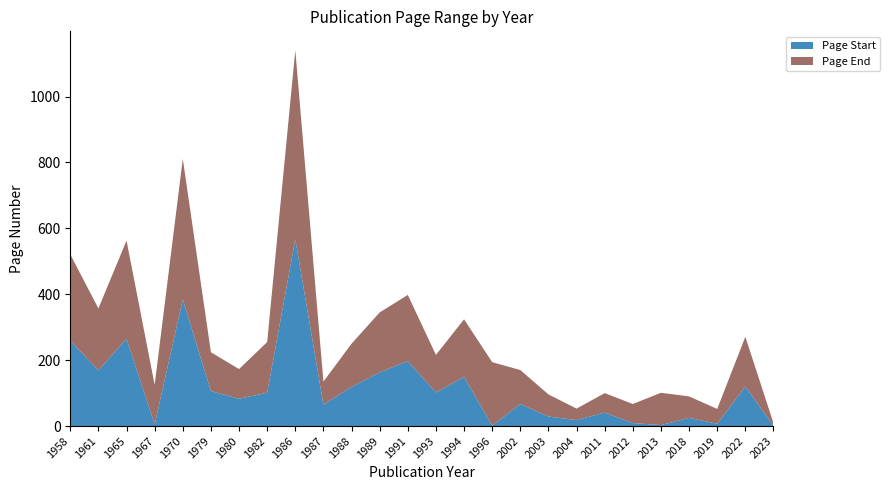

Reading left to right, what are all the values shown in this chart?

Page Start: 1958=259	1961=169	1965=265	1967=5	1970=384	1979=106	1980=83	1982=101	1986=567	1987=65	1988=119	1989=163	1991=197	1993=102	1994=149	1996=1	2002=67	2003=29	2004=18	2011=41	2012=9	2013=3	2018=25	2019=7	2022=120	2023=1
Page End: 1958=262	1961=188	1965=298	1967=120	1970=427	1979=118	1980=90	1982=154	1986=574	1987=70	1988=131	1989=182	1991=201	1993=114	1994=175	1996=193	2002=103	2003=67	2004=35	2011=59	2012=58	2013=98	2018=65	2019=45	2022=151	2023=8